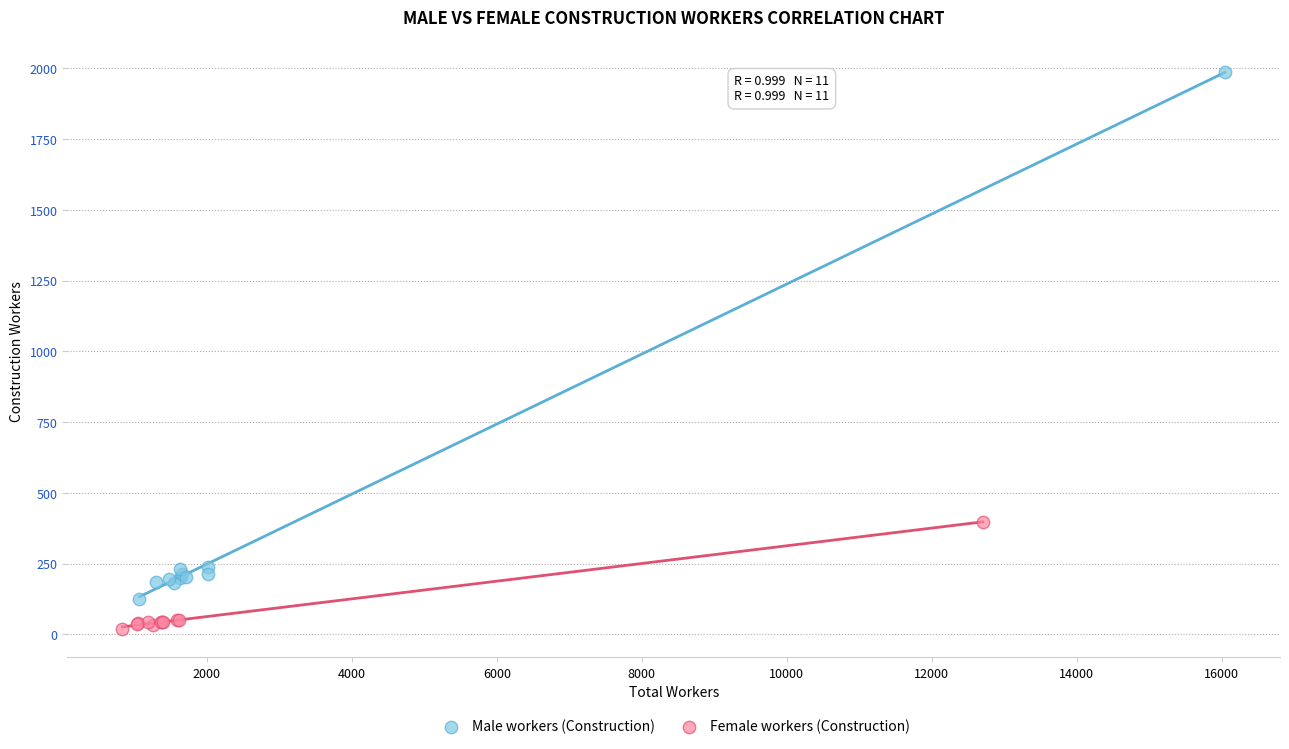

Which series has the largest Y range (max minus min)?

Male workers (Construction)